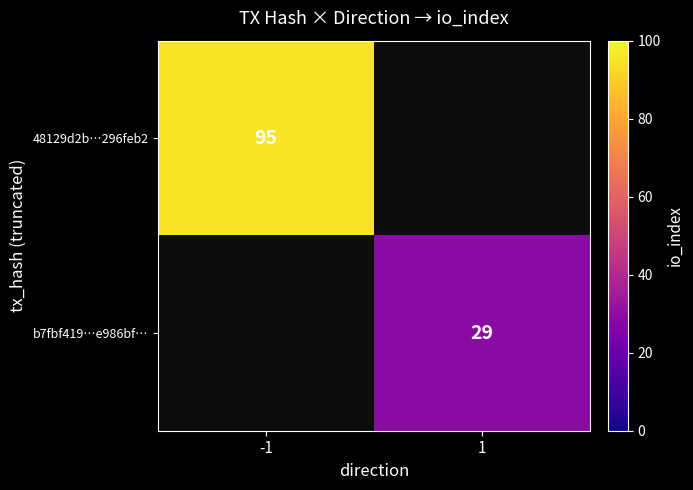

True or false: b7fbf419…e986bf… has a value of 42 at 1.

False